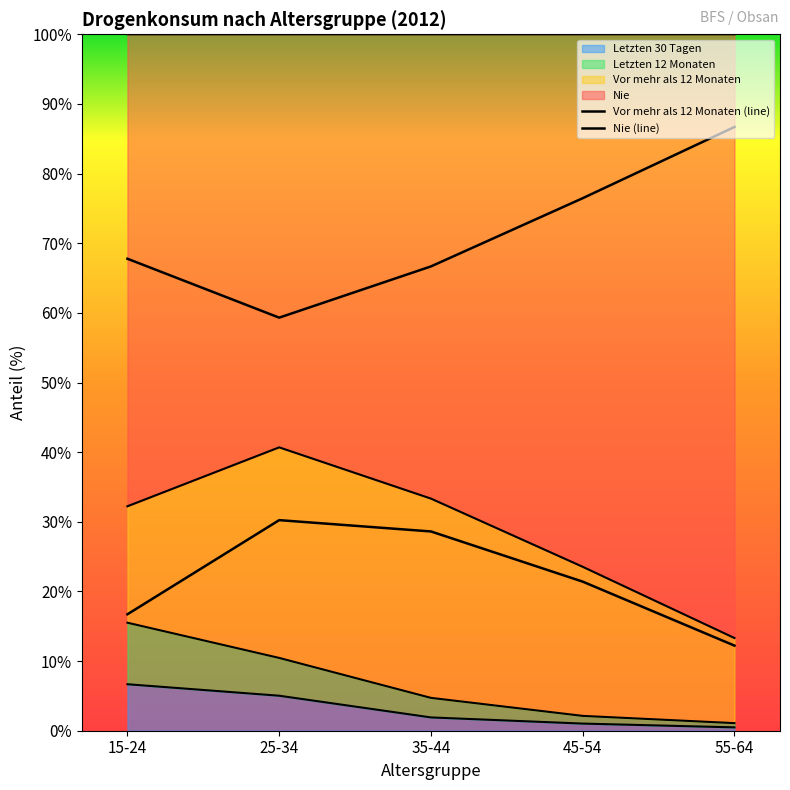

What is the label of the 3rd point from the right?

35-44